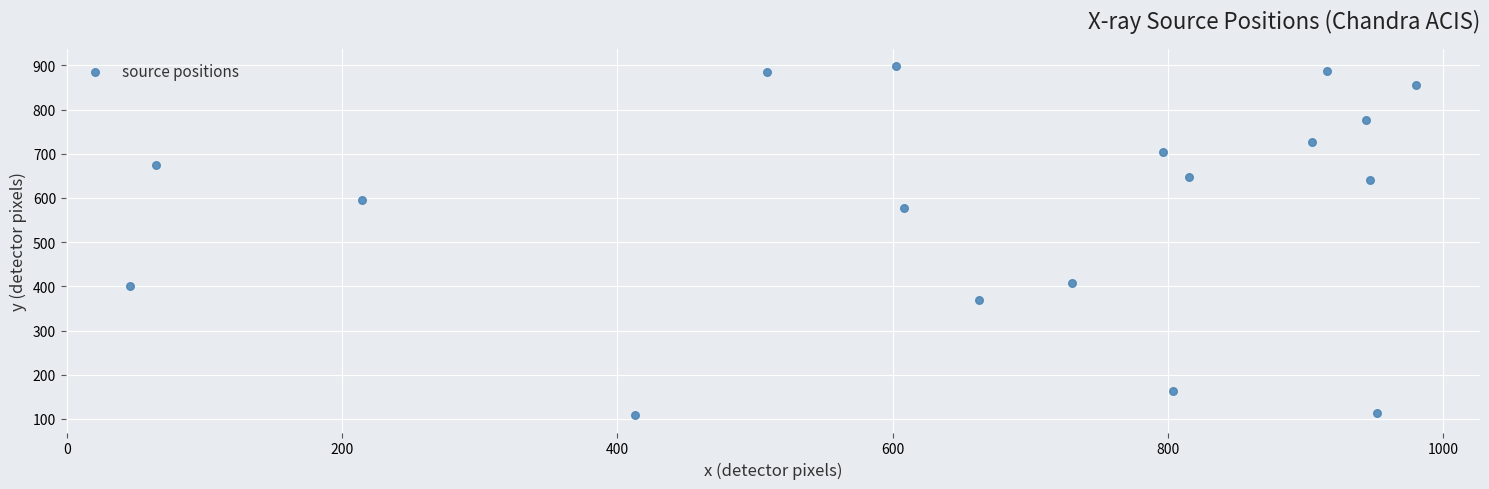

What Y value in the scatter plot is closest to 503?

578.1